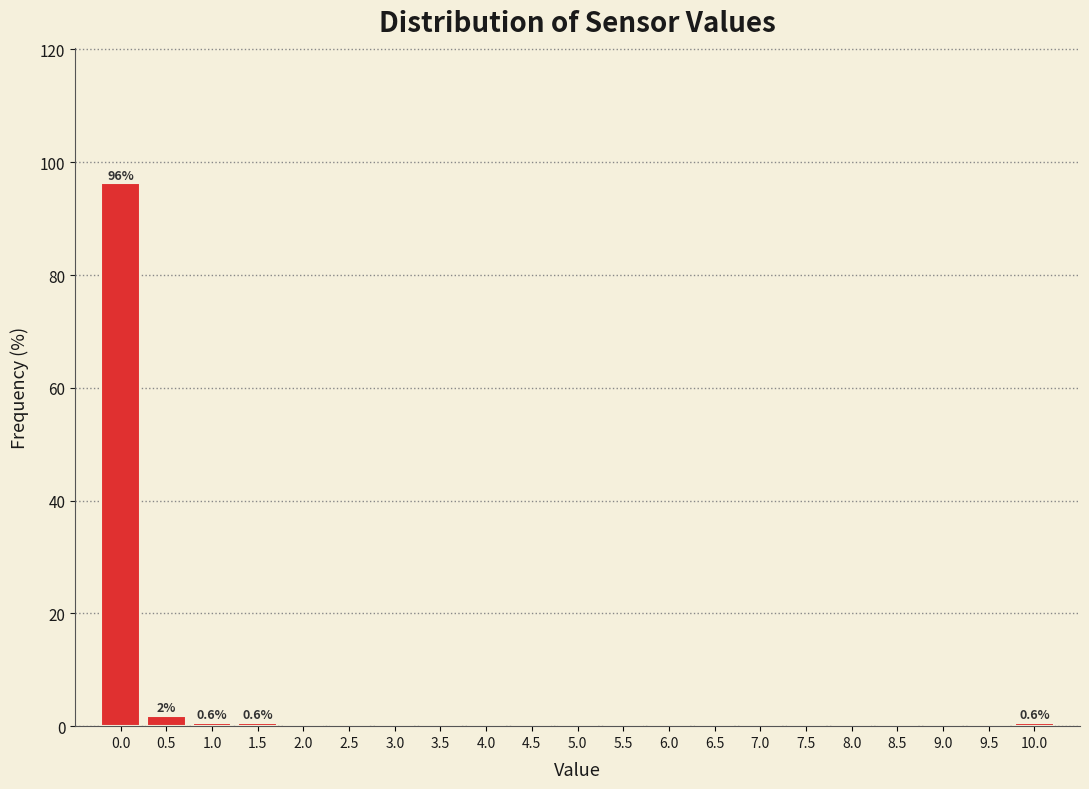

Is it true that the value at 0.0 is 96.2?

True